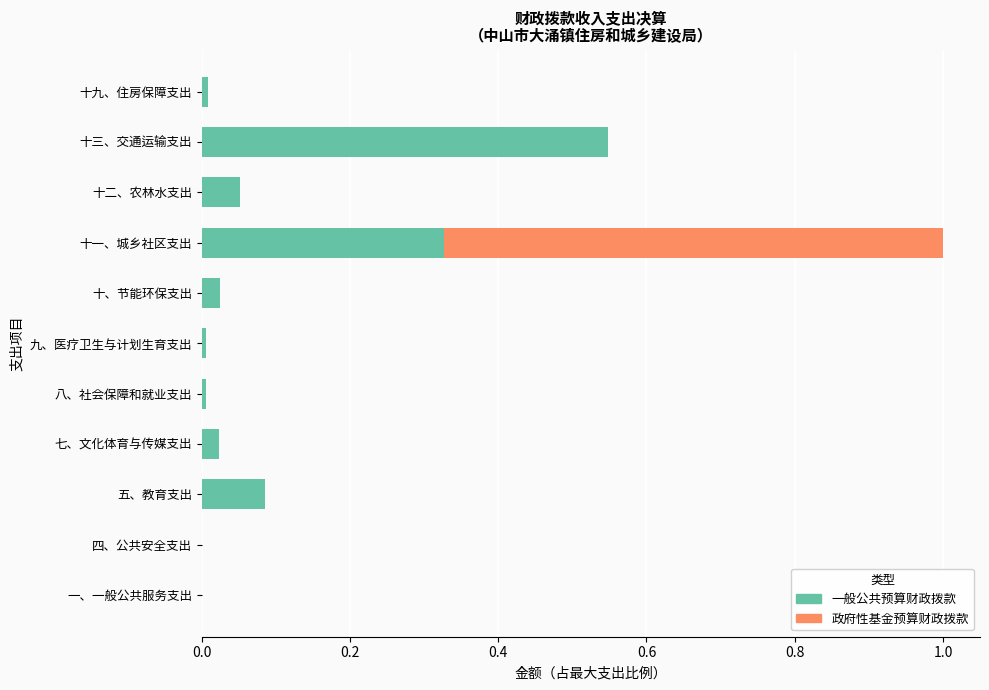

Is it true that 一般公共预算财政拨款 equals 0.0 at 十九、住房保障支出?

True